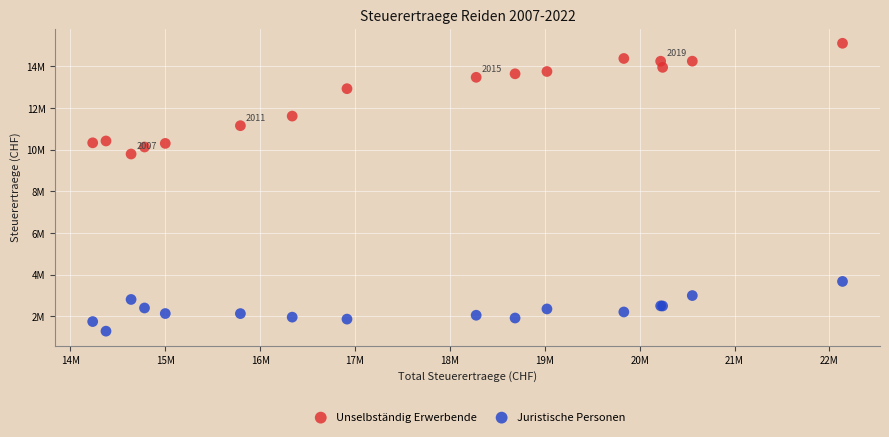

What are all the series names shown in the legend?

Unselbständig Erwerbende, Juristische Personen